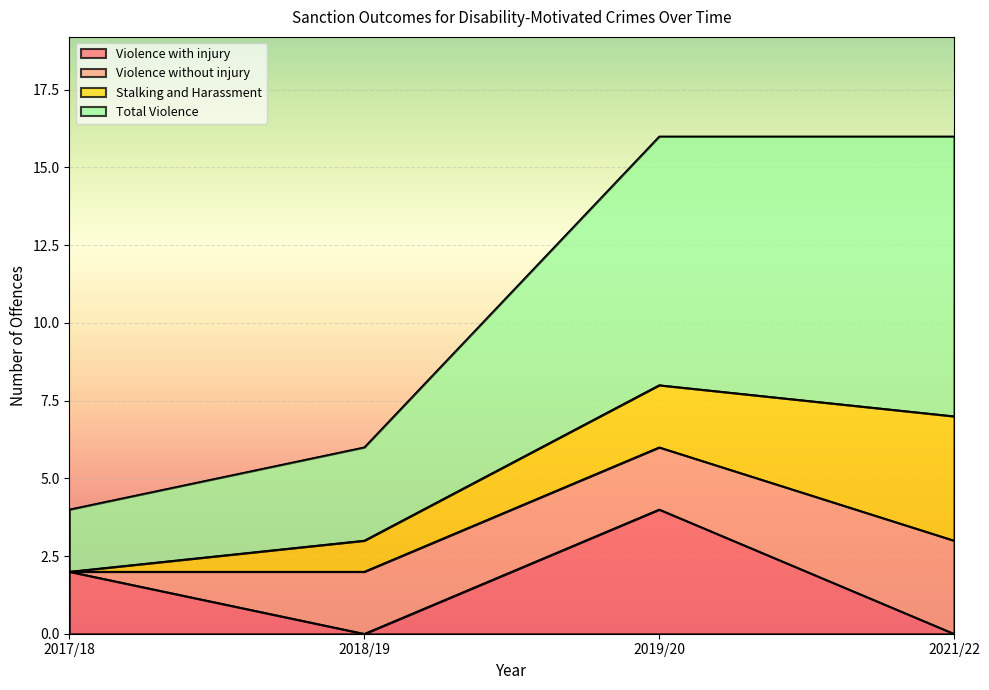

What is the difference between the highest and lowest values at 2018/19?

6